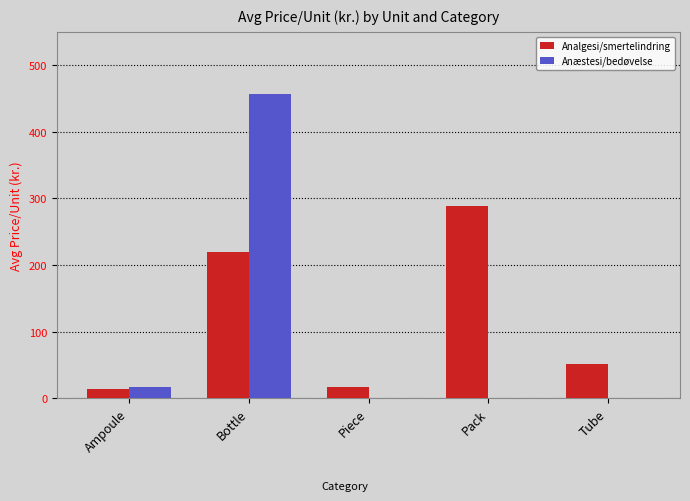

At which category is the sum across all series the highest?

Bottle